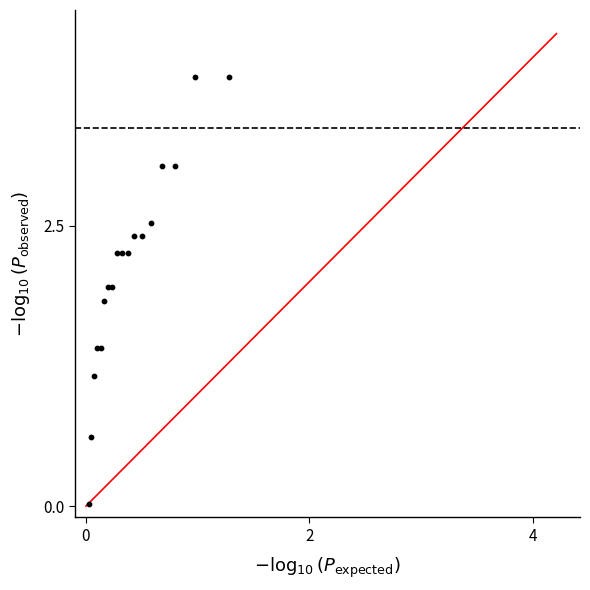

What Y value in the scatter plot is closest to 1?

1.2